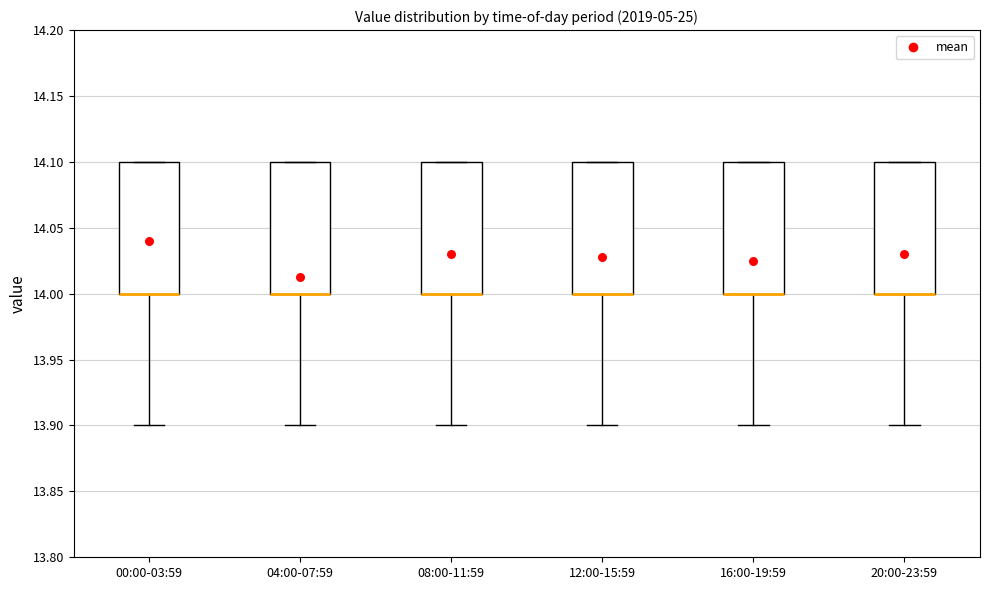

Reading left to right, read every box against the y-axis: the position of its median line, the range the box covers, and the ends of its whiskers. The values are not printed on the chart, so give them approximately, as read against the axis.

00:00-03:59: median 14.0 (drawn on the box's lower edge), box 14.0 to 14.1, whiskers 13.9 to 14.1
04:00-07:59: median 14.0 (drawn on the box's lower edge), box 14.0 to 14.1, whiskers 13.9 to 14.1
08:00-11:59: median 14.0 (drawn on the box's lower edge), box 14.0 to 14.1, whiskers 13.9 to 14.1
12:00-15:59: median 14.0 (drawn on the box's lower edge), box 14.0 to 14.1, whiskers 13.9 to 14.1
16:00-19:59: median 14.0 (drawn on the box's lower edge), box 14.0 to 14.1, whiskers 13.9 to 14.1
20:00-23:59: median 14.0 (drawn on the box's lower edge), box 14.0 to 14.1, whiskers 13.9 to 14.1